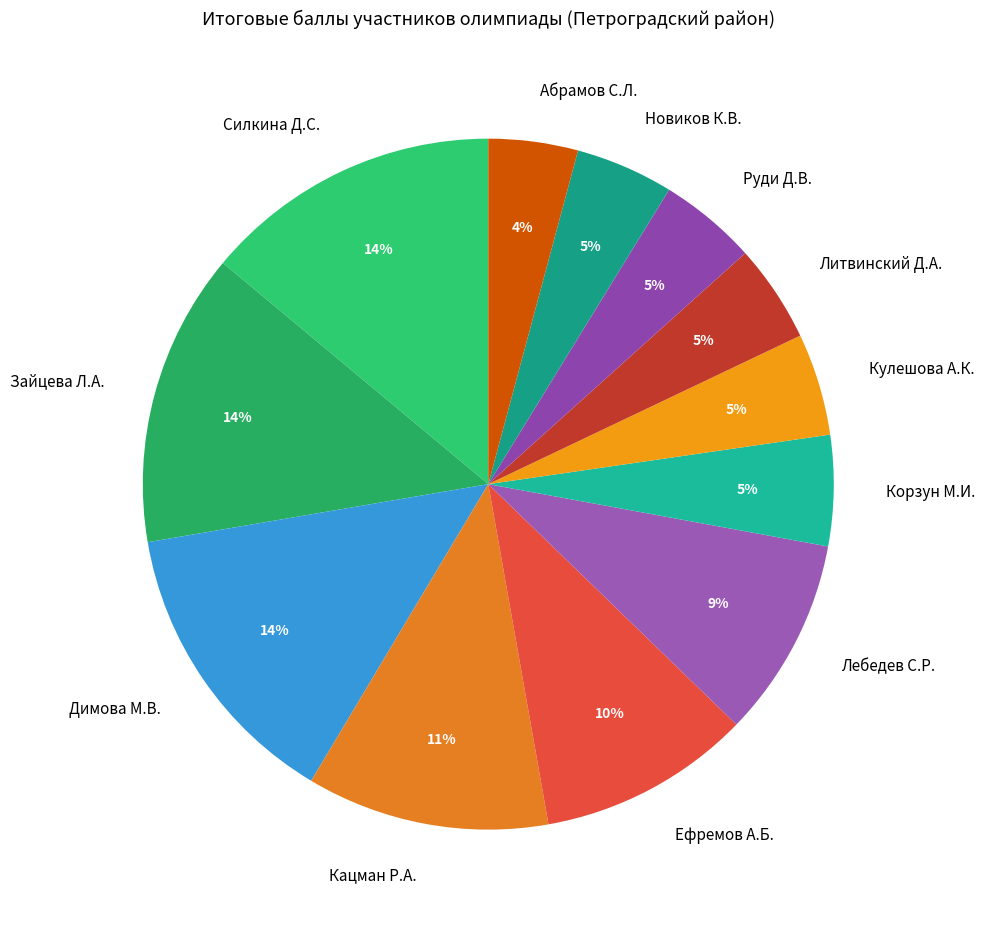

Between Корзун М.И. and Димова М.В., which is larger?

Димова М.В.